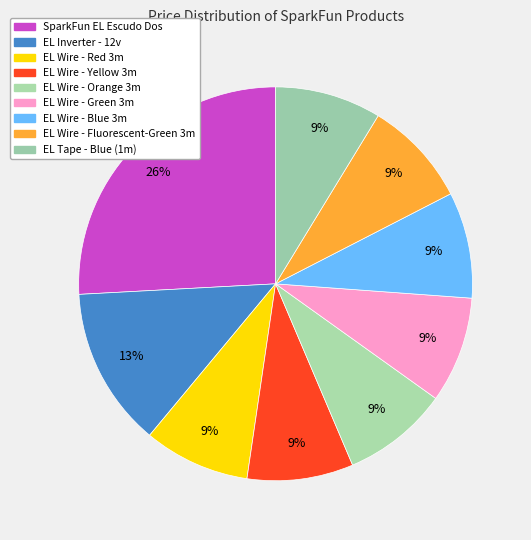

Count the number of slices in the pie.

9